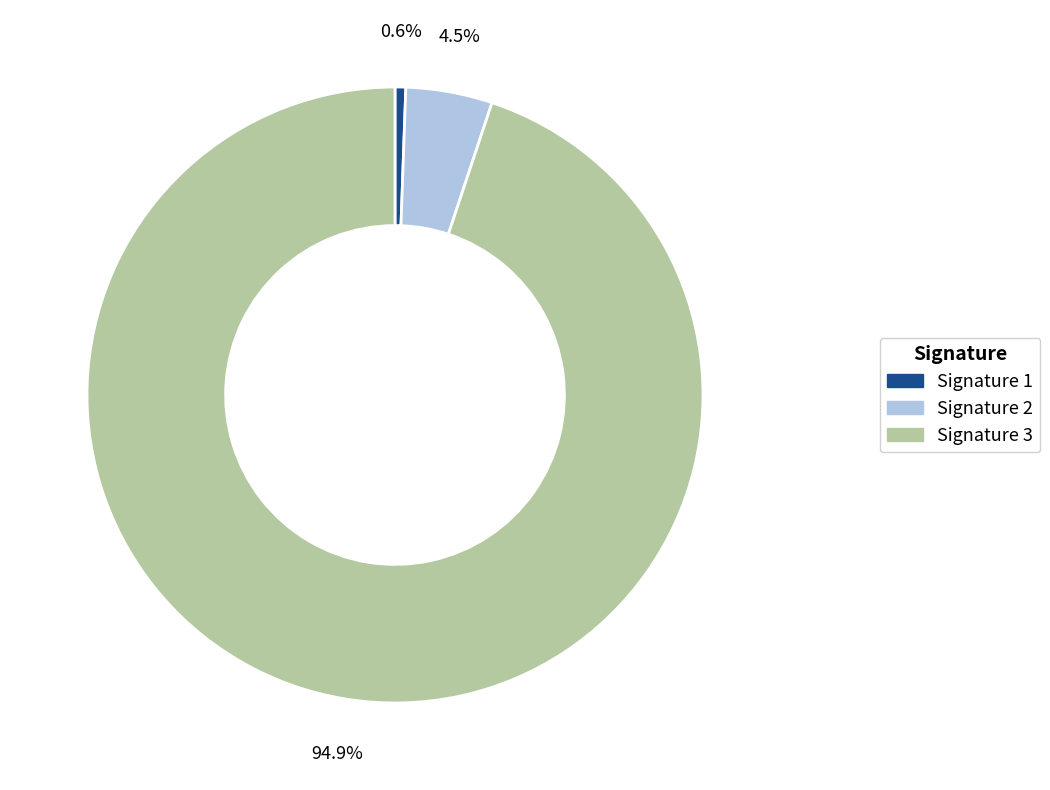

Is there any slice that represents more than half of the pie?

Yes